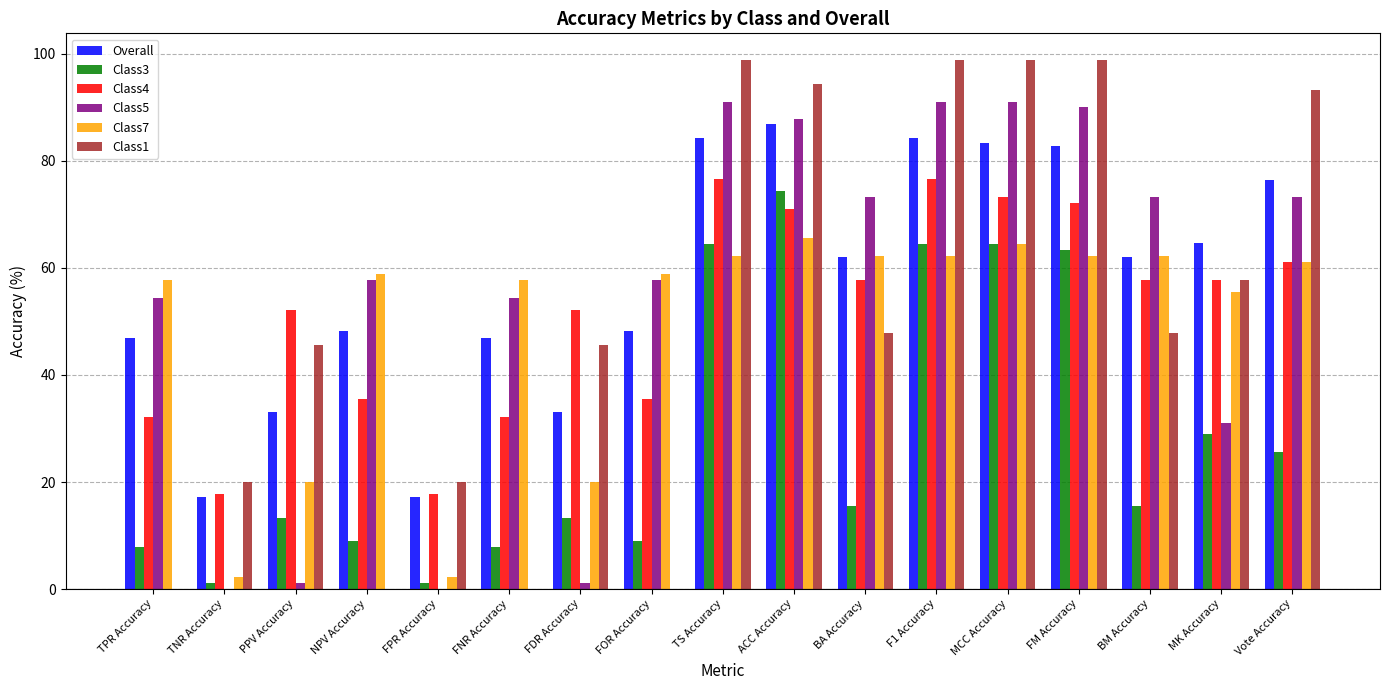

Read the Class1 value at FPR Accuracy.

20.0